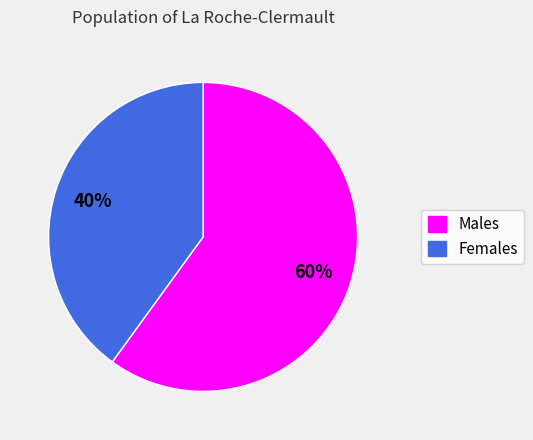

Is there a majority slice in this chart?

Yes